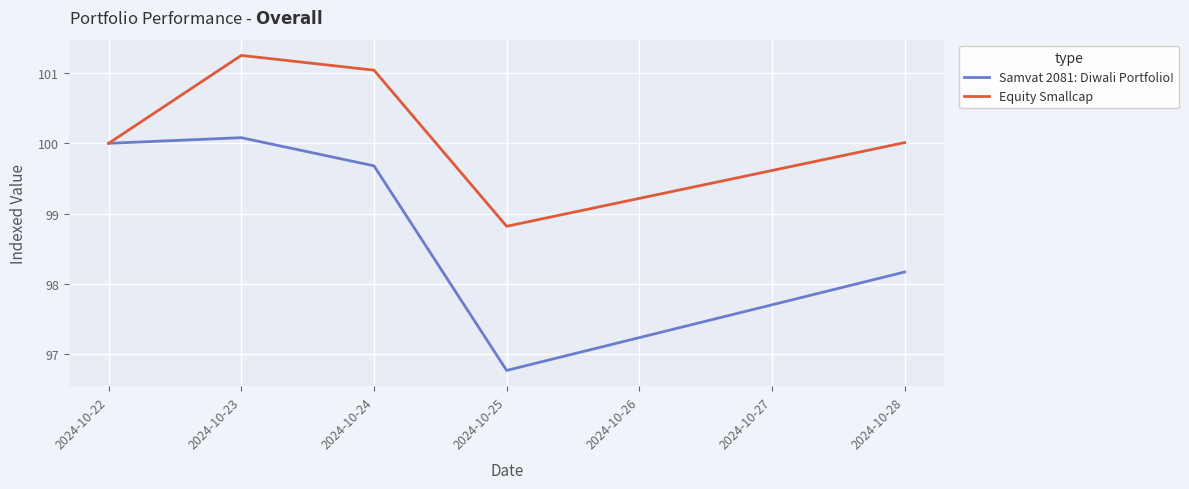

What is the average value of the Equity Smallcap series?

100.2